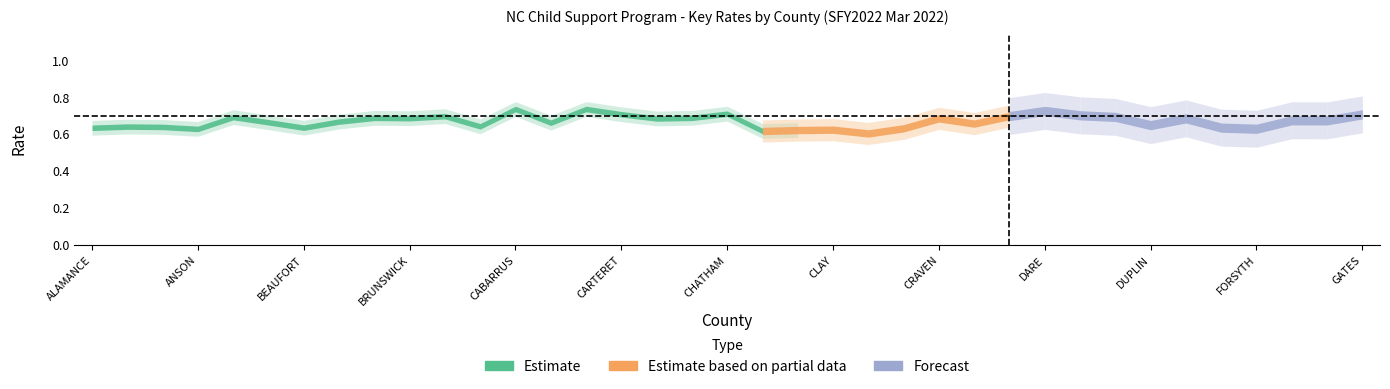

What is the difference between the maximum and minimum values in the Collection Rate series?

0.1